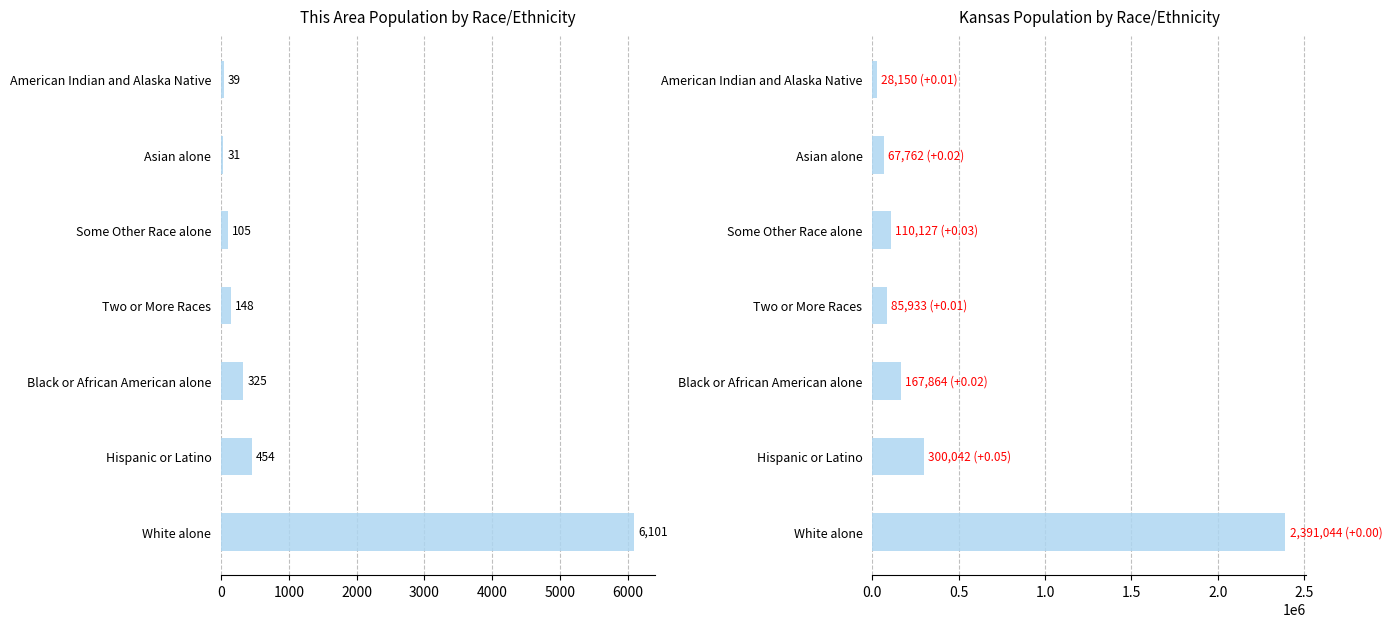

Rank the series by their average value, from highest to lowest.

Kansas, This Area